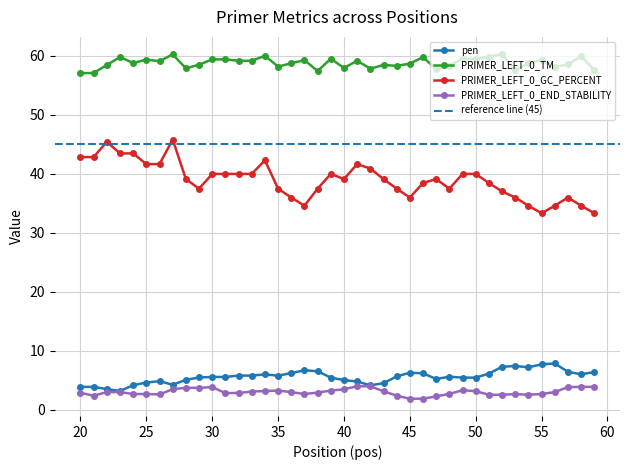

What is the smallest value displayed?

1.9